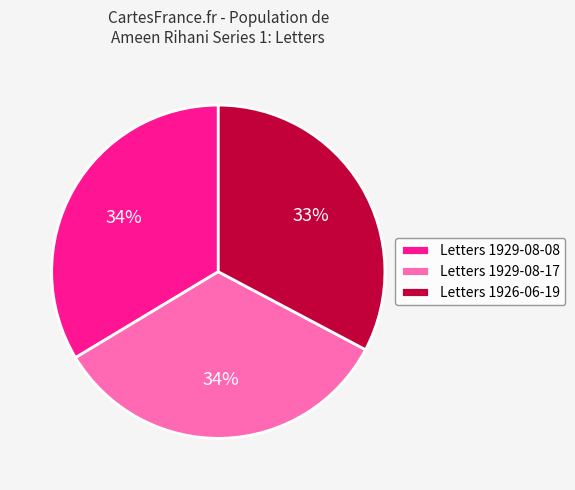

What is the smallest slice in the pie chart?

Letters 1926-06-19